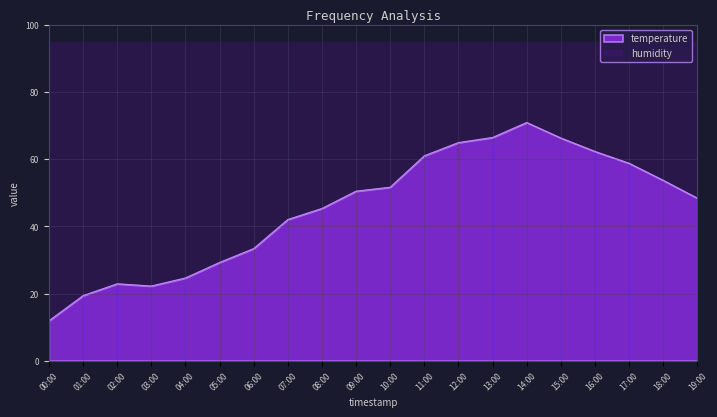

What is the change in value from 04:00 to 16:00?

+37.7